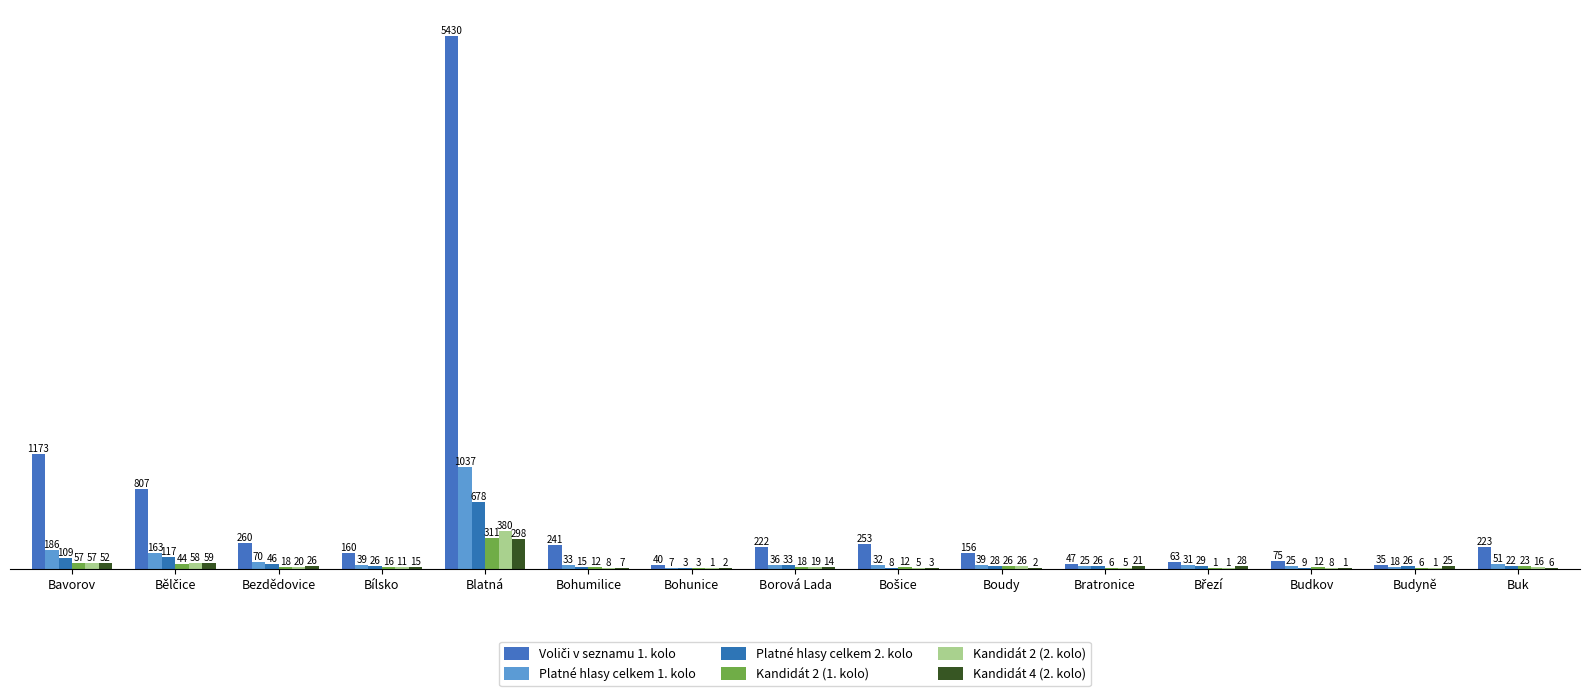

What is the lowest value of the Kandidát 2 (1. kolo) series?

1